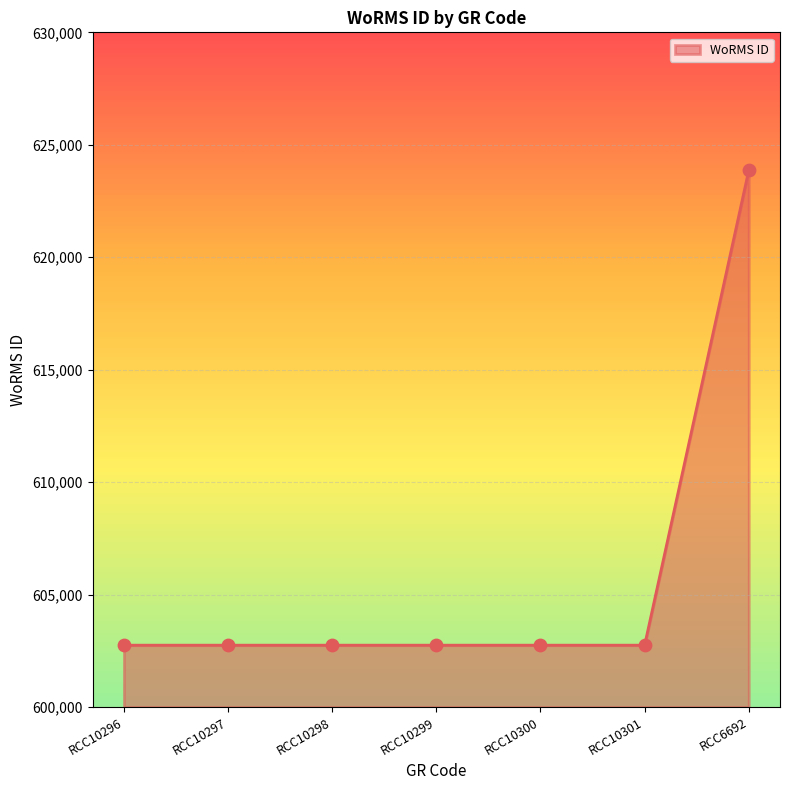

Which has a higher value, RCC10297 or RCC6692?

RCC6692